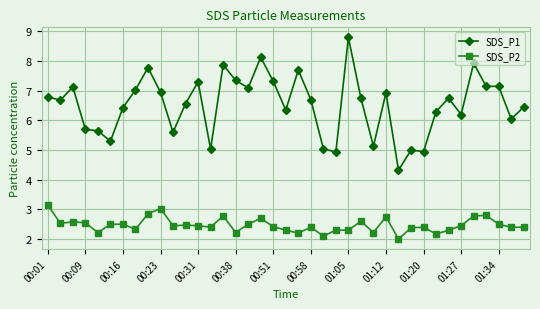

How many series are shown in this chart?

2